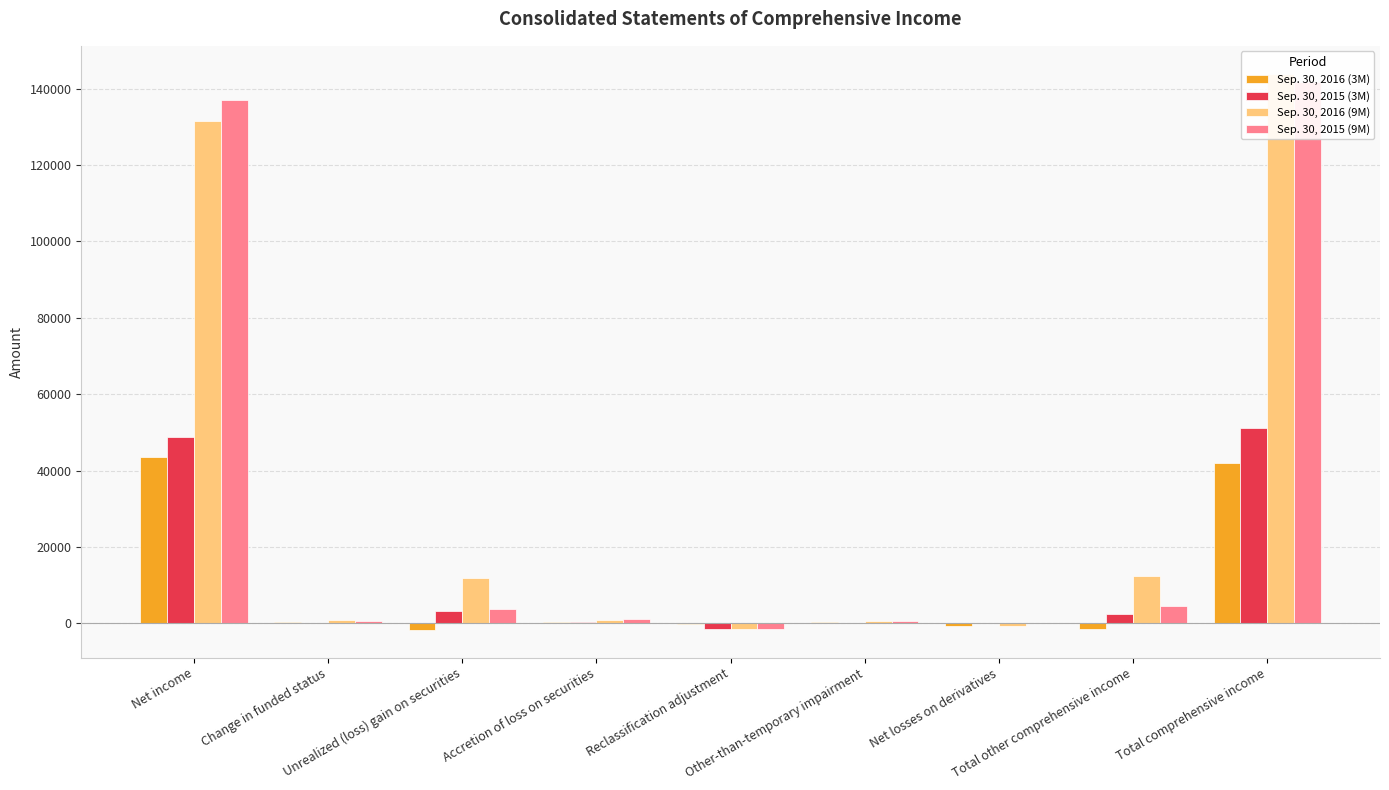

Rank the series by their maximum value, from lowest to highest.

Sep. 30, 2016 (3M), Sep. 30, 2015 (3M), Sep. 30, 2015 (9M), Sep. 30, 2016 (9M)